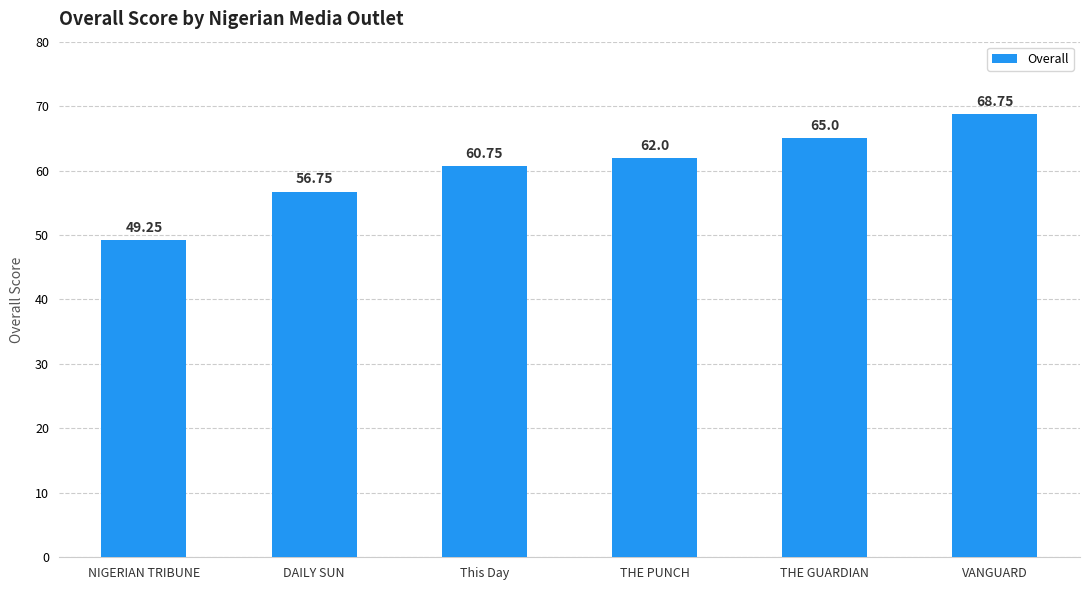

Does the chart contain any negative values?

No